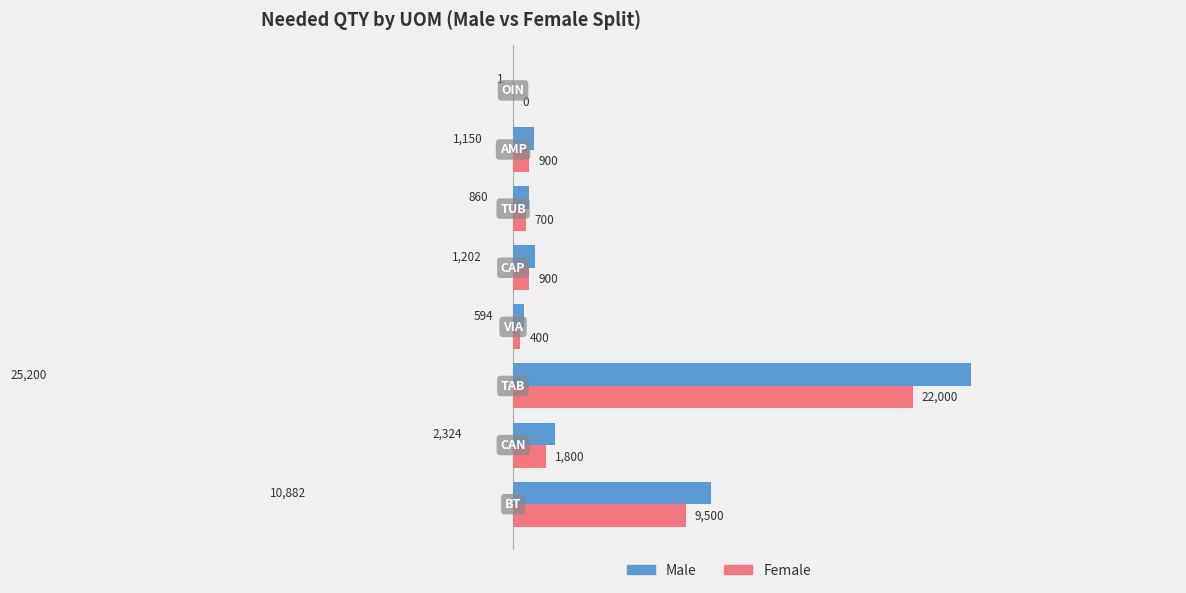

What is the sum of the Male values at VIA and TAB?

25794